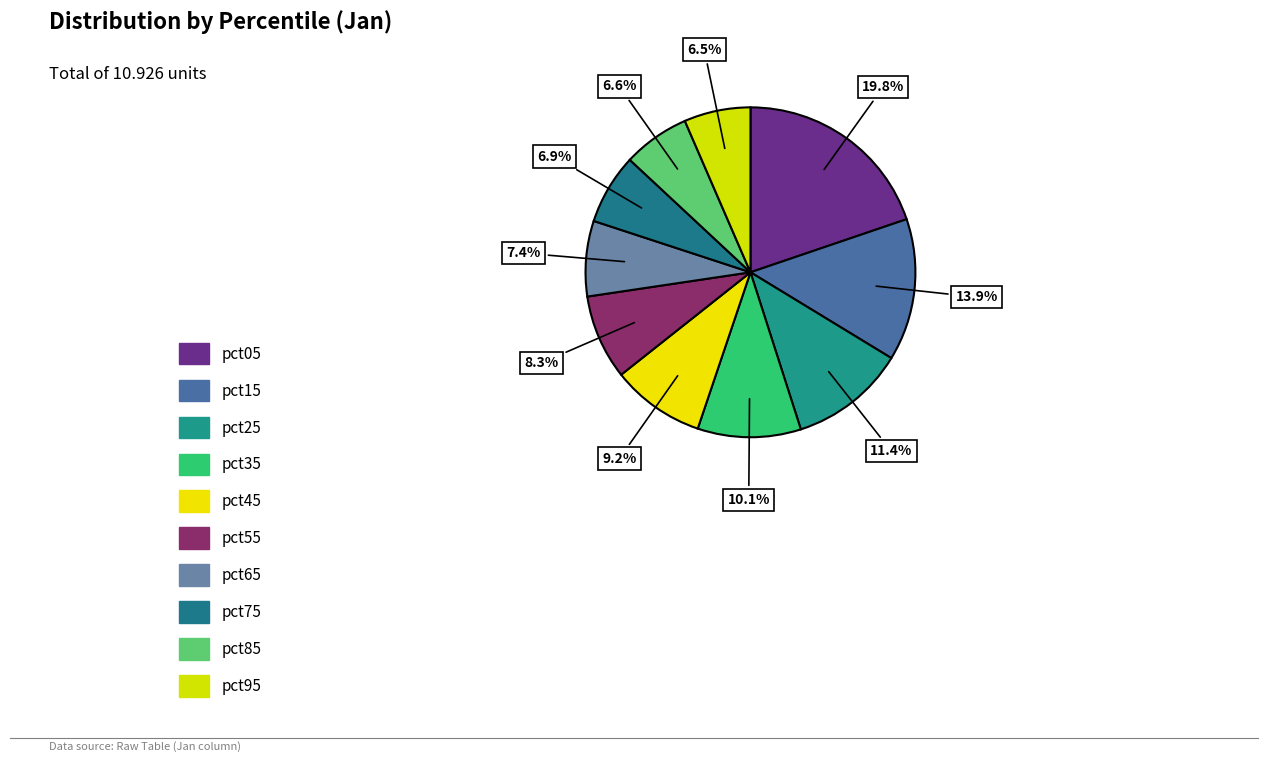

What is the change in value from pct45 to pct75?

-0.2